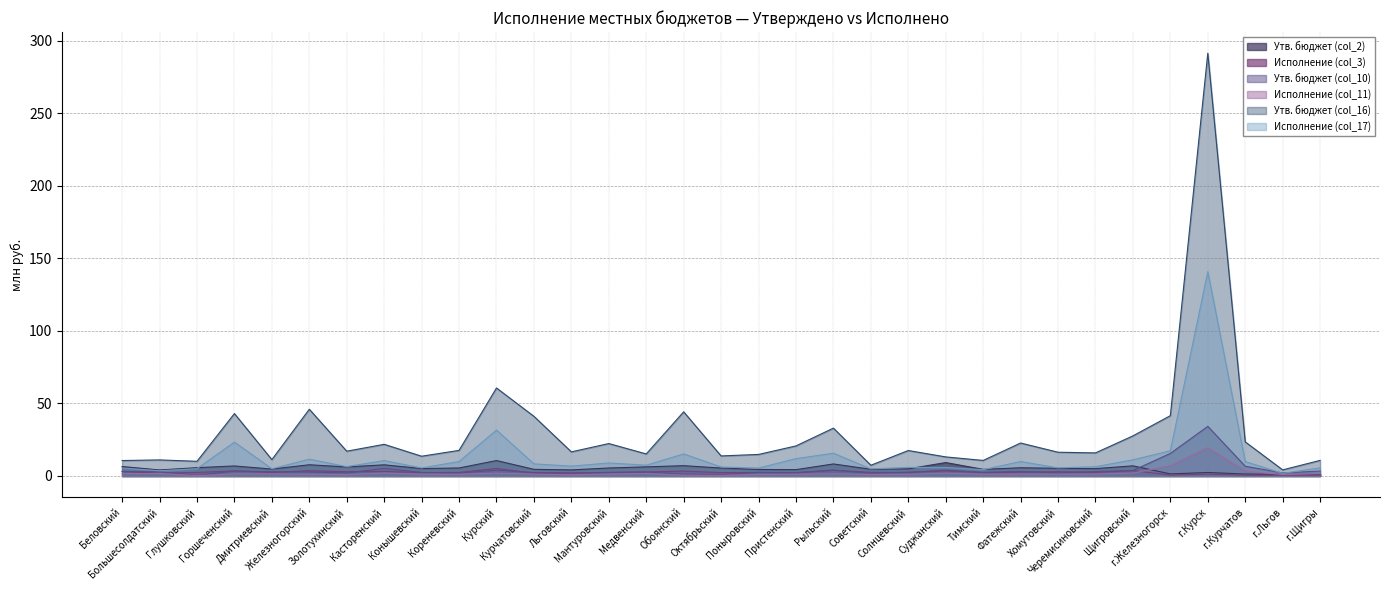

True or false: Исполнение (col_11) has a value of 1.3 at Черемисиновский.

True